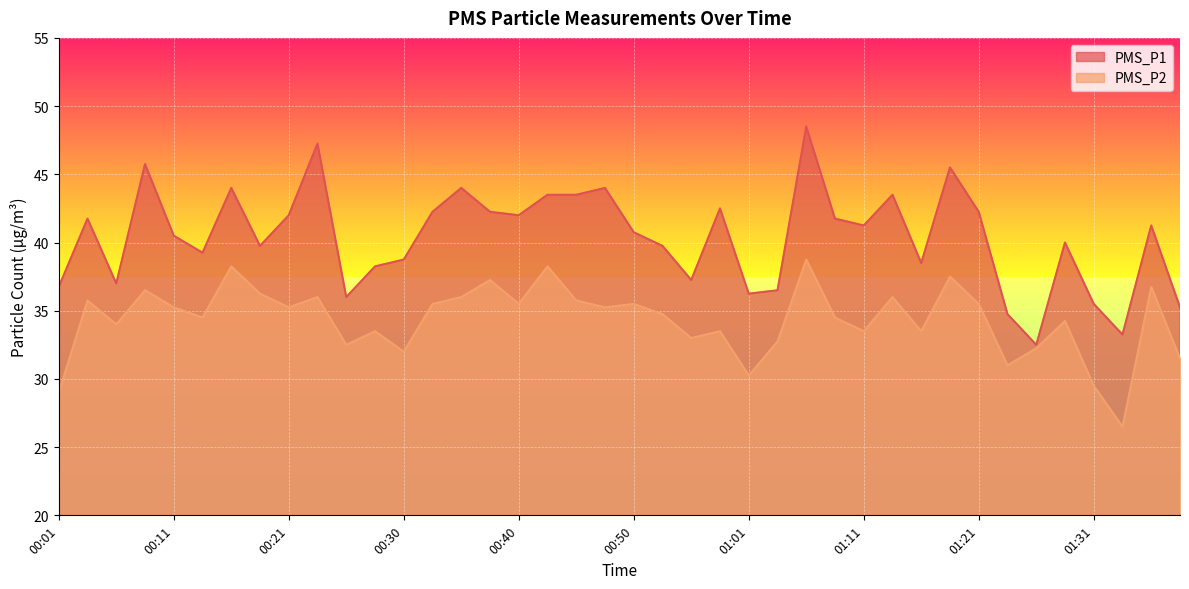

True or false: PMS_P2 has a value of 34.2 at 01:29.

True